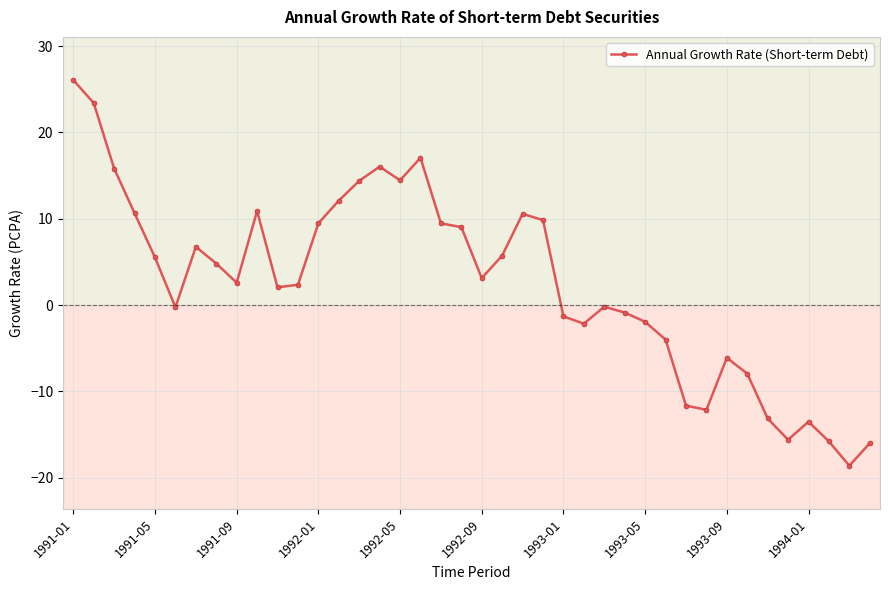

What is the average value?

2.5